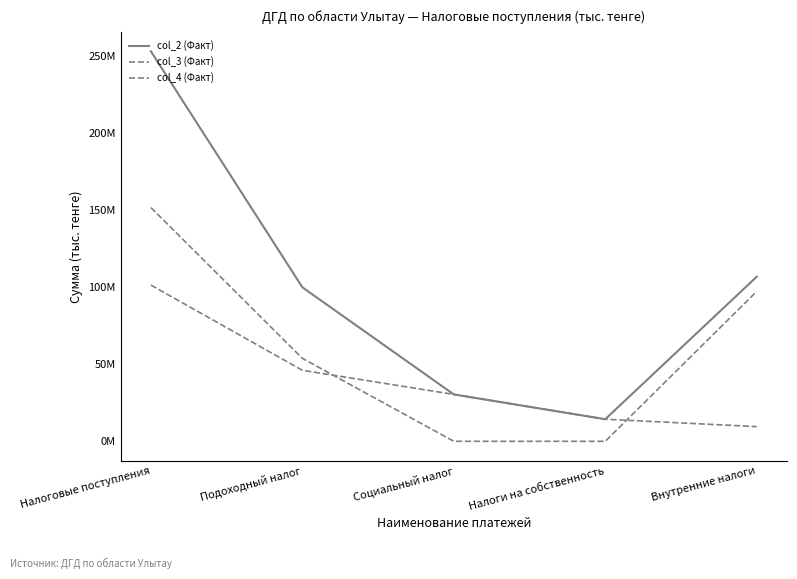

Does the chart have visible grid lines?

No